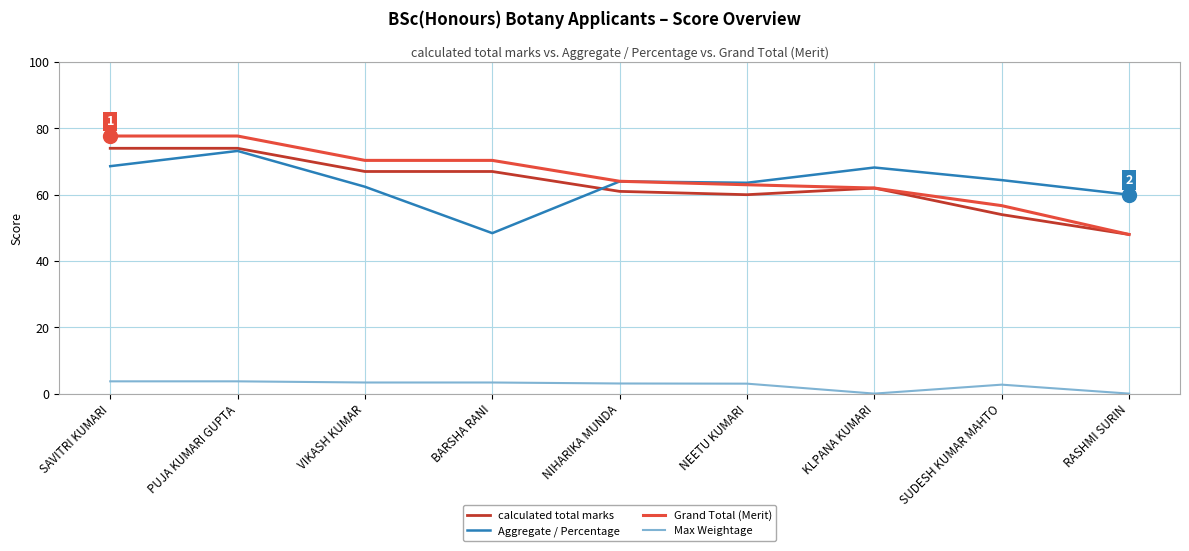

Which series has the largest range (max minus min)?

Grand Total (Merit)